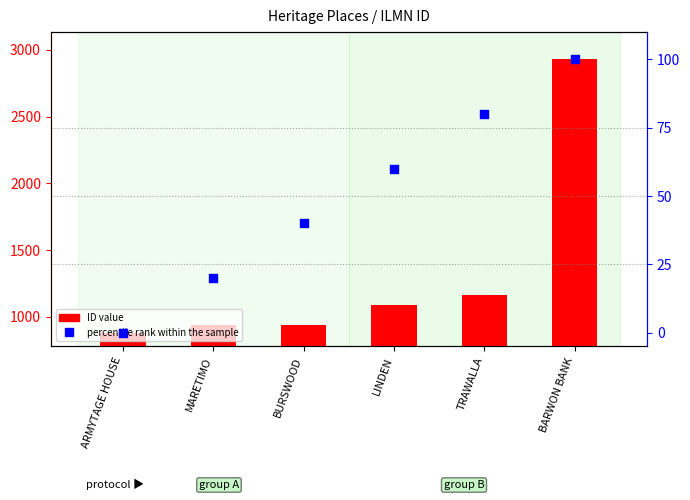

What is the total value across all series at MARETIMO?

955